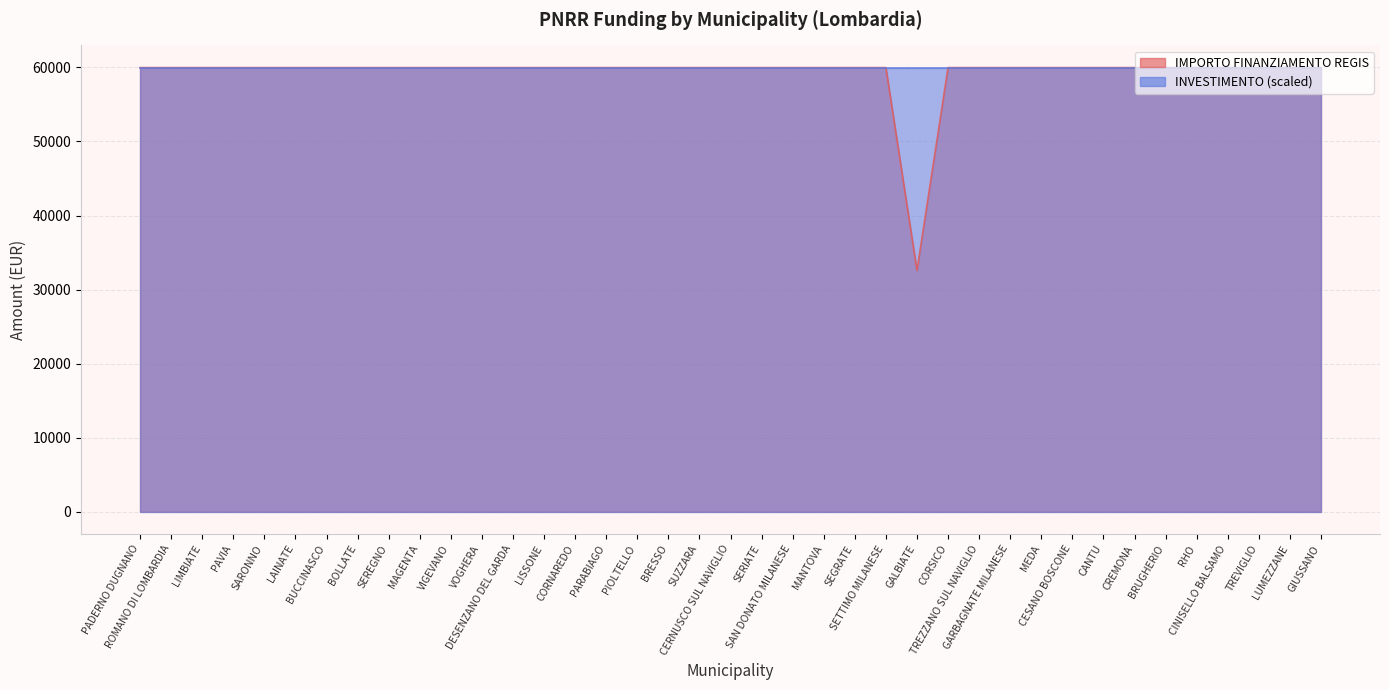

What is the value of the 4th point from the left?

59966